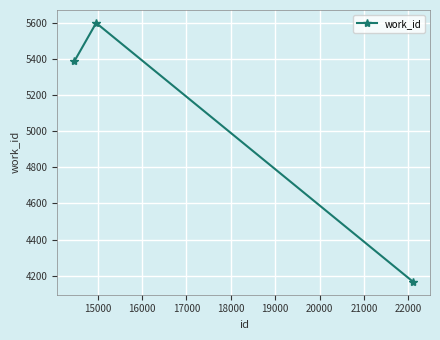

What is the difference between the maximum and minimum values?

1431